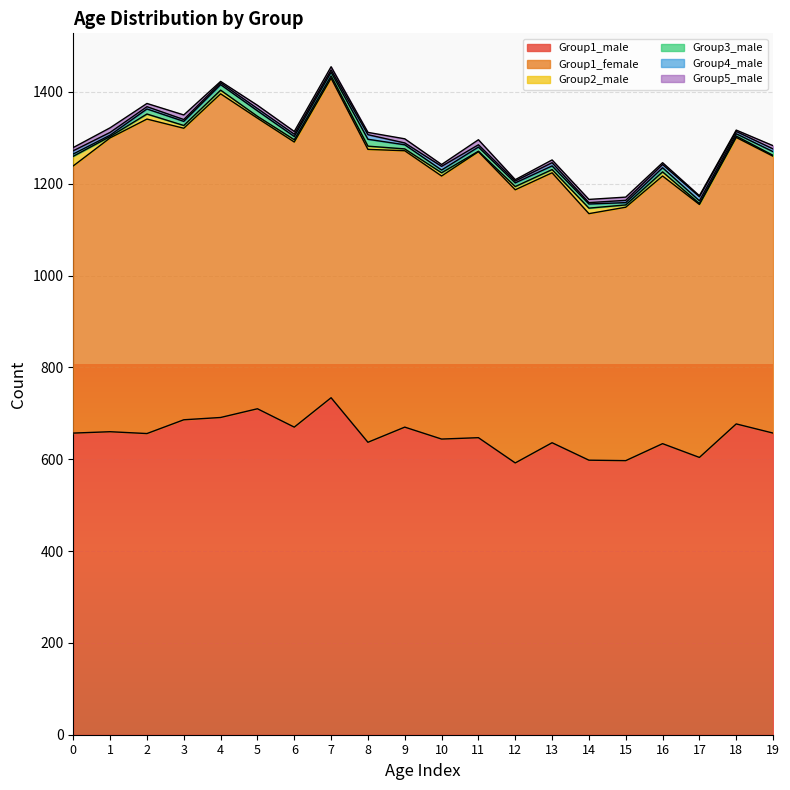

At which category is the sum across all series the highest?

7